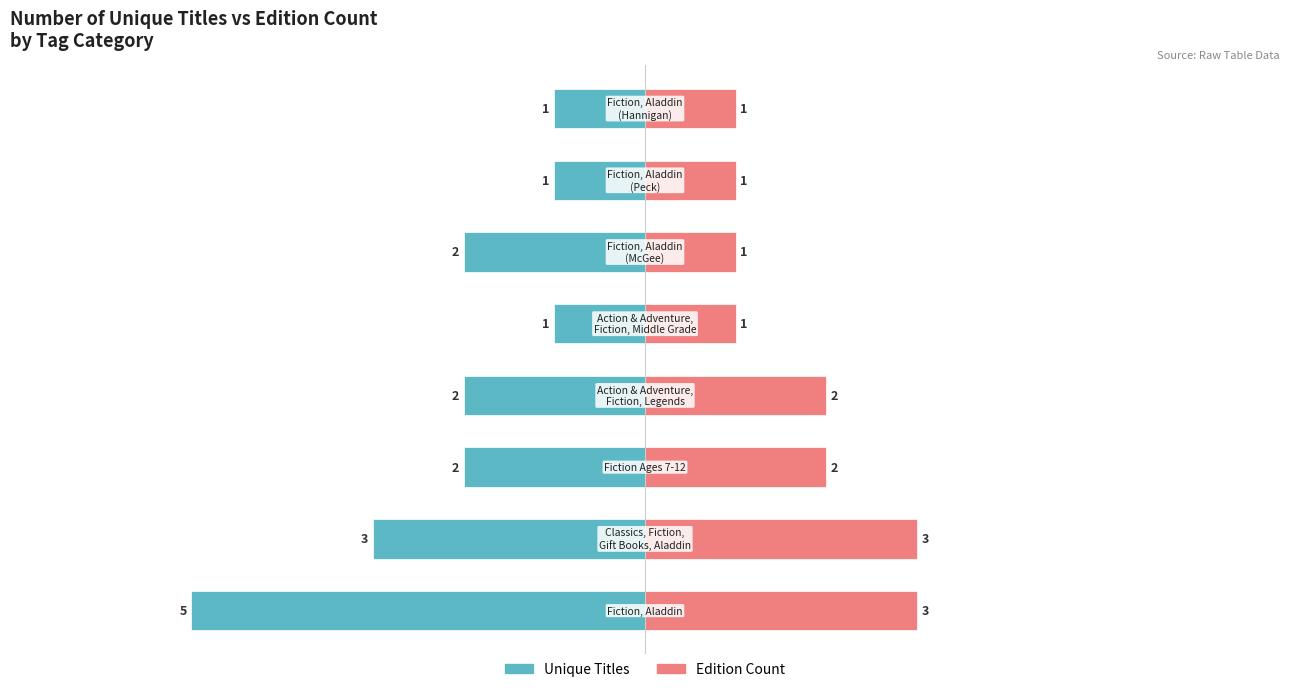

Rank the categories by Unique Titles value from highest to lowest.

4, 6, 7, 2, 3, 5, 1, 0